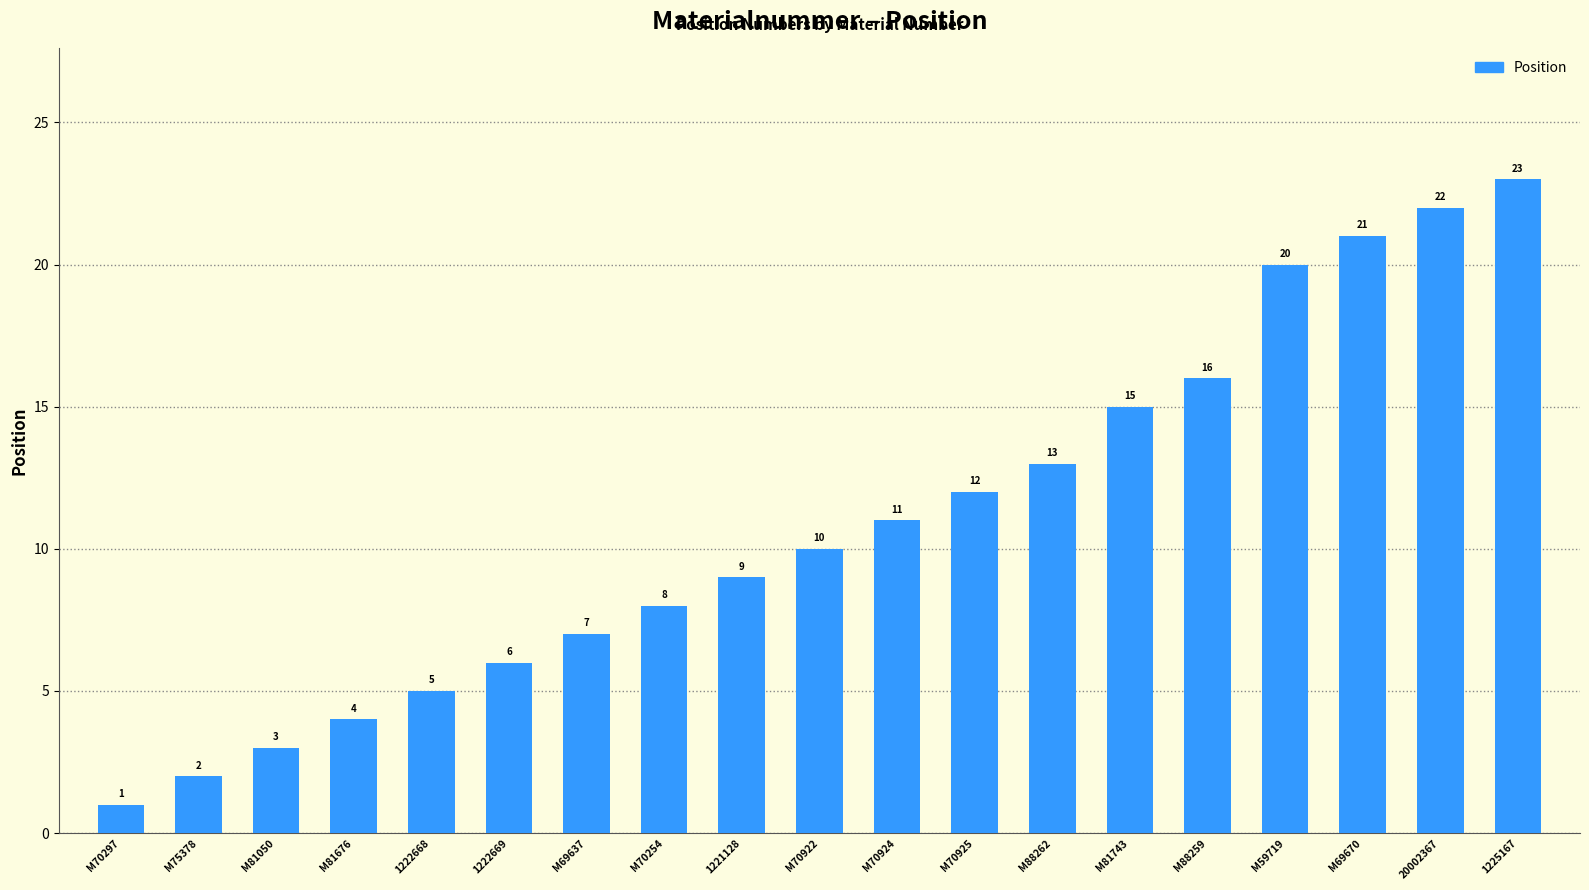

True or false: the data shows 7 at M88262.

False